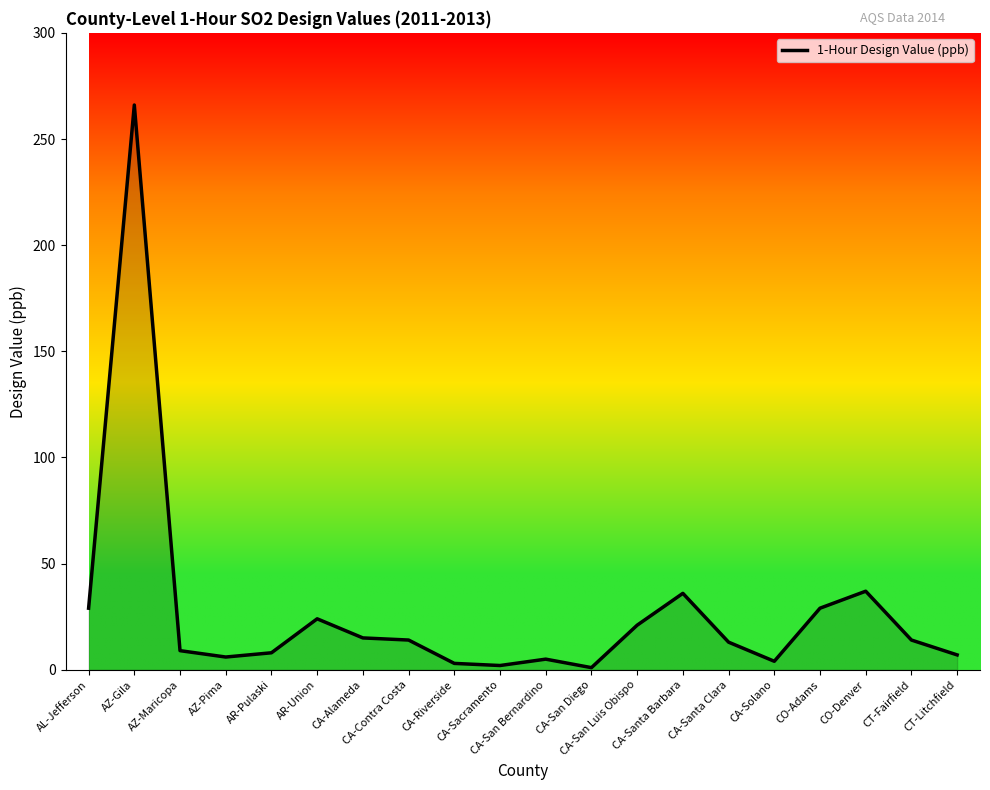

What is the maximum value shown in the chart?

266